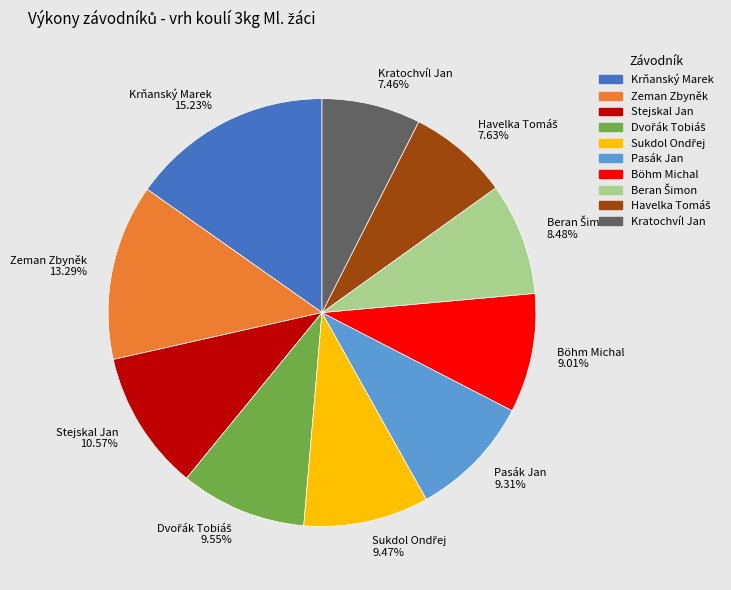

Does Böhm Michal account for over 50% of the chart?

No